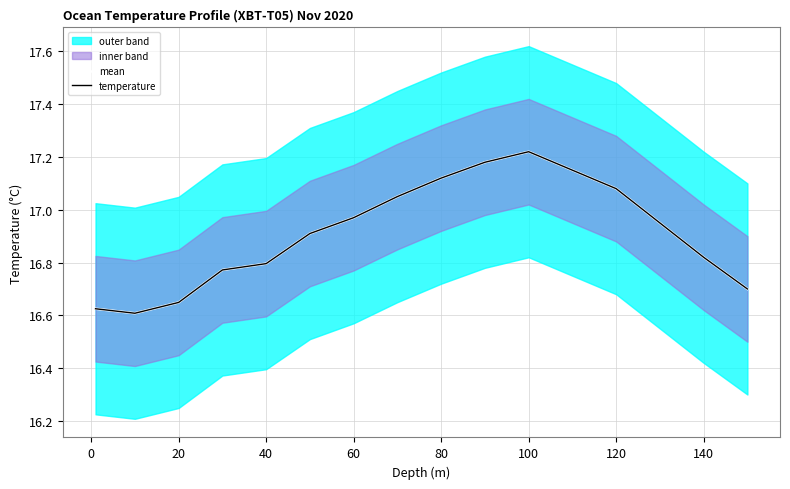

True or false: temperature and mean intersect in this chart.

False